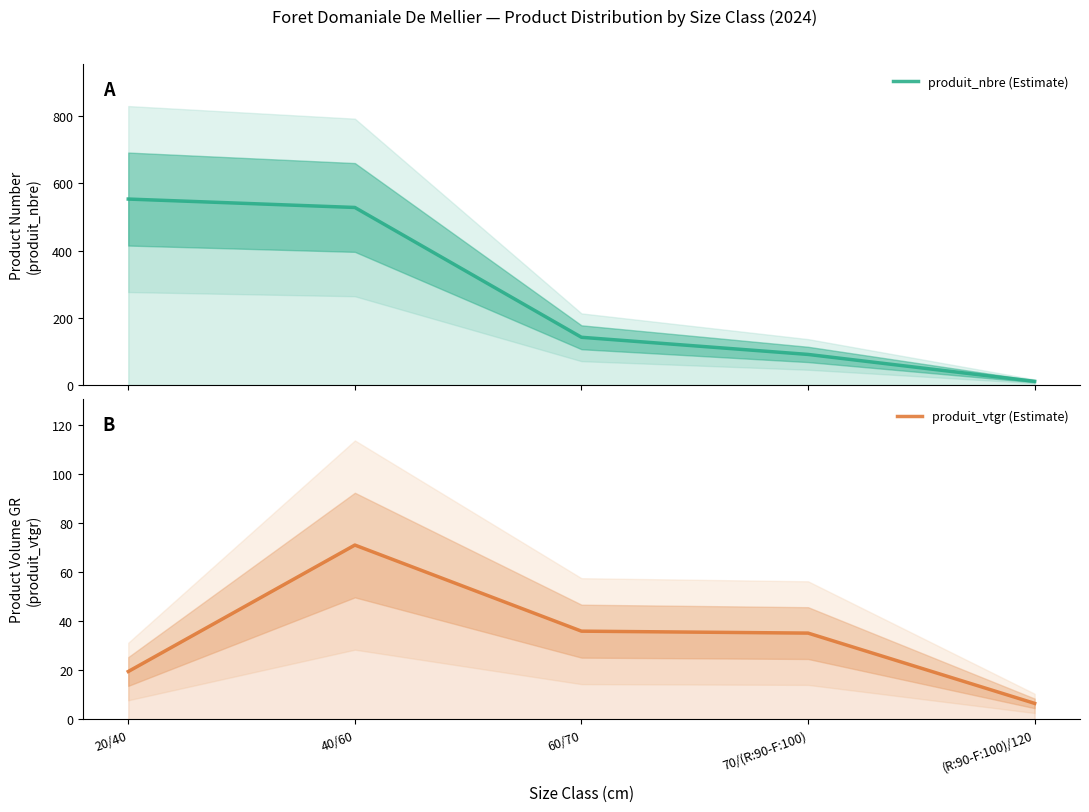

What is the highest value of the produit_vtgr (Estimate) series?

71.0